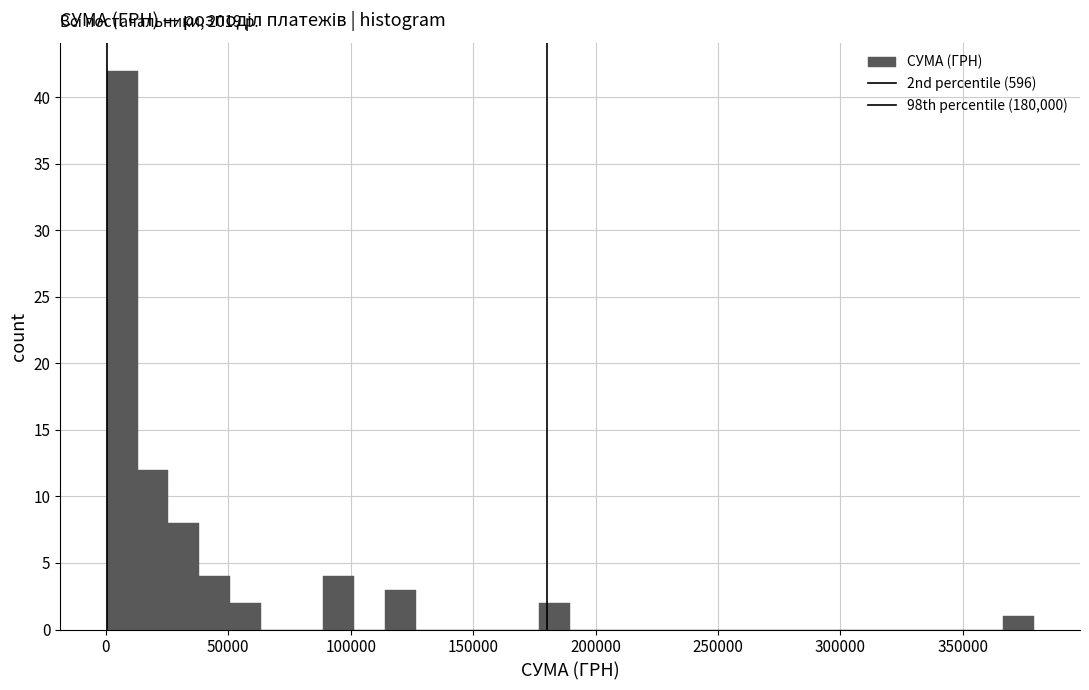

Read against the x-axis, roughly where is the centre of the tallest bar?

5000